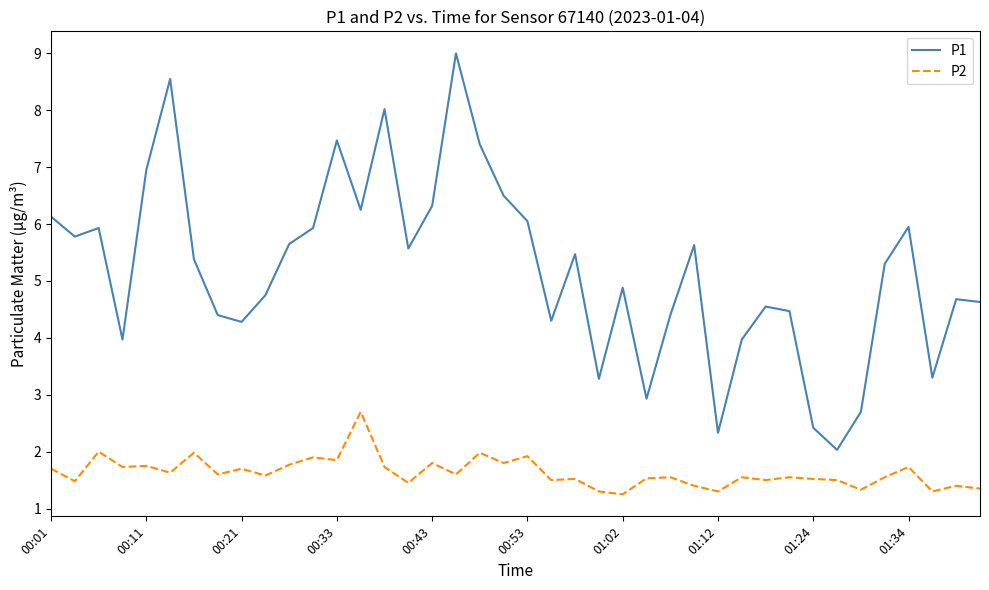

True or false: P2 and P1 intersect in this chart.

False